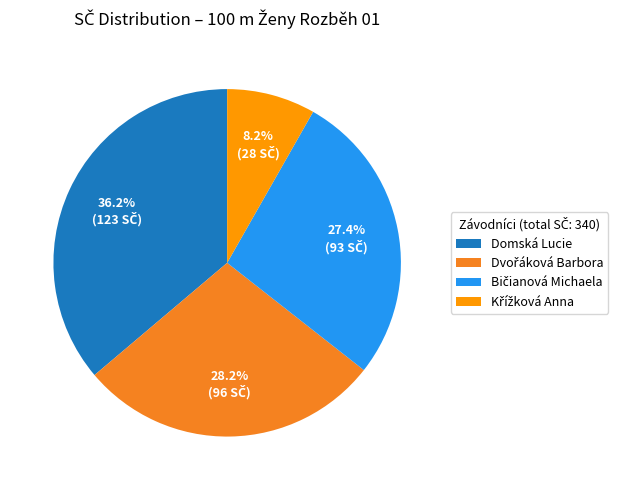

Count the number of slices in the pie.

4